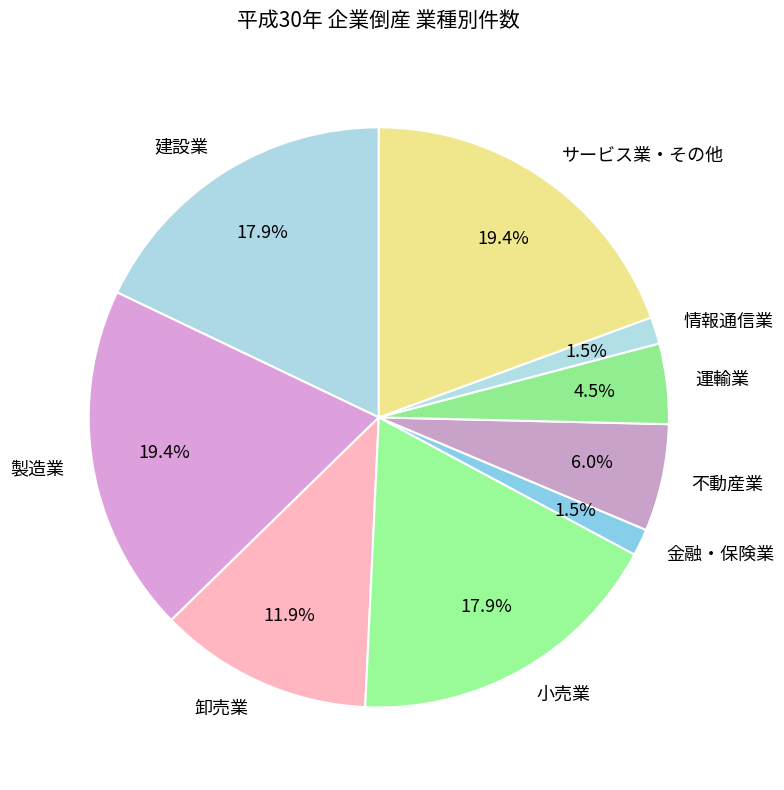

Between 製造業 and 小売業, which is larger?

製造業